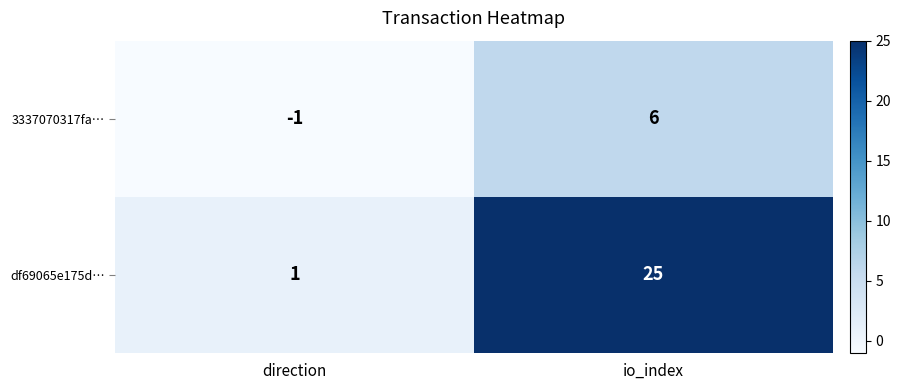

Which category has the lowest value across all series?

direction